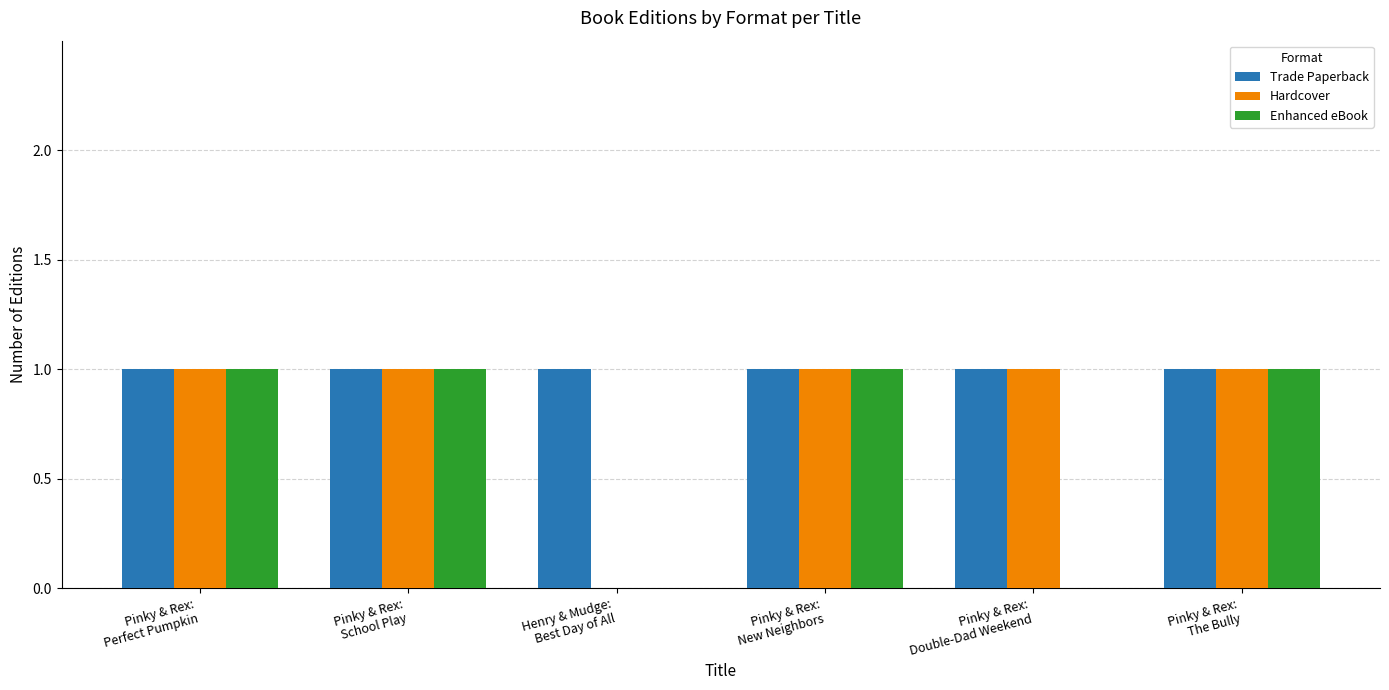

What is the sum of all Trade Paperback values?

6